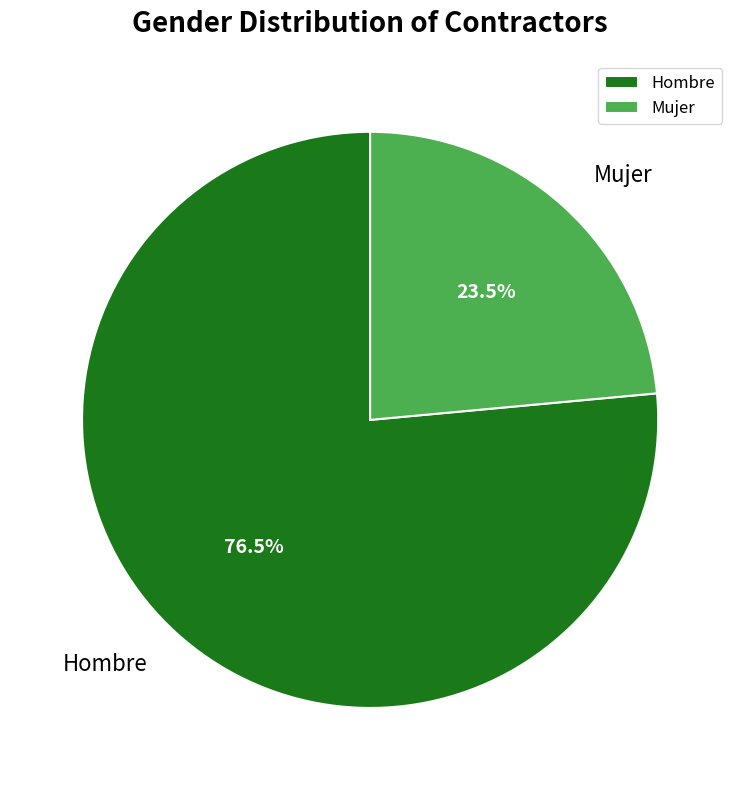

To the nearest percent, what is the combined percentage of Hombre and Mujer?

100%